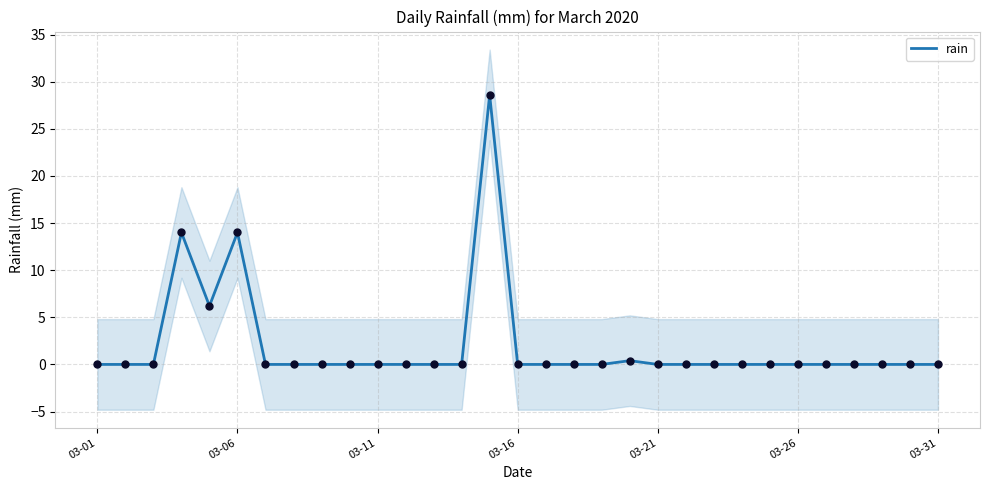

Between 16 and 11, which is larger?

16